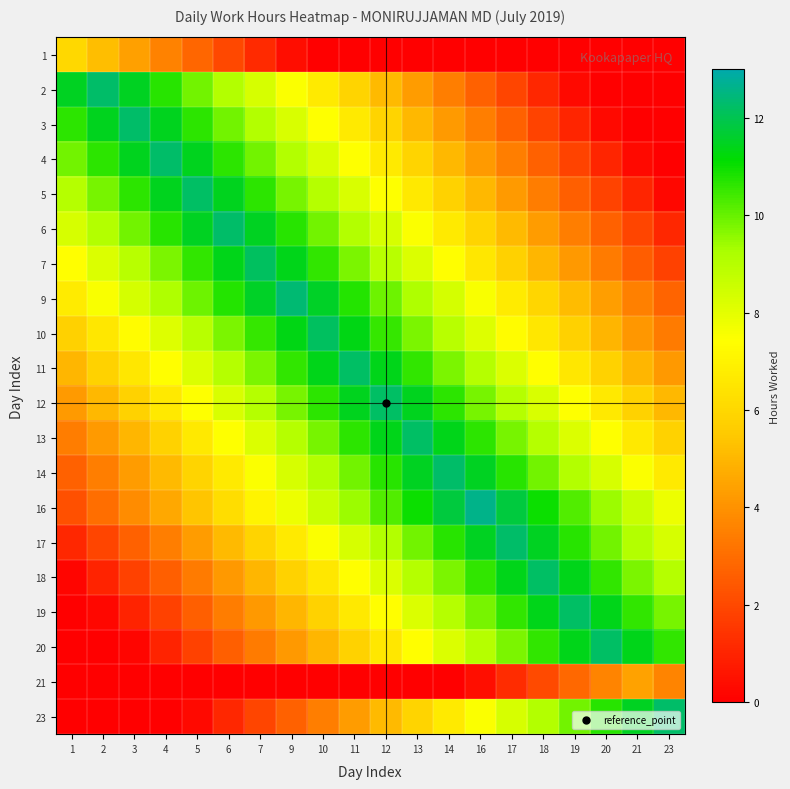

Rank the series by their maximum value, from highest to lowest.

16, 9, 2, 6, 14, 17, 23, 3, 4, 5, 12, 13, 19, 11, 20, 18, 7, 10, 1, 21